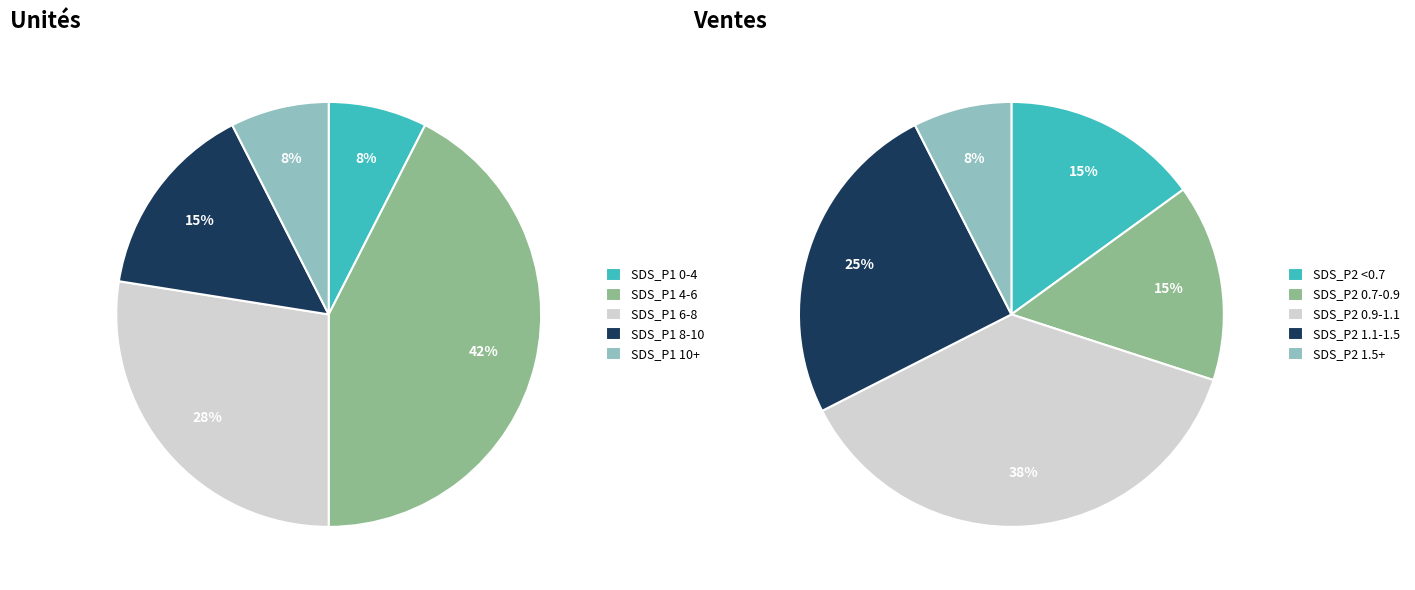

Is it true that SDS_P2 is 0% of the pie?

True